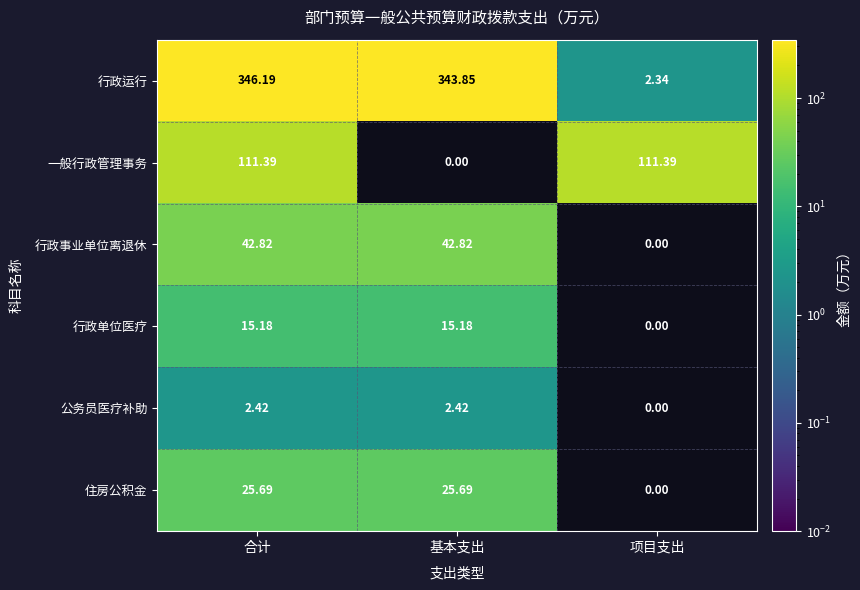

List the series in order of their peak value, lowest first.

公务员医疗补助, 行政单位医疗, 住房公积金, 行政事业单位离退休, 一般行政管理事务, 行政运行